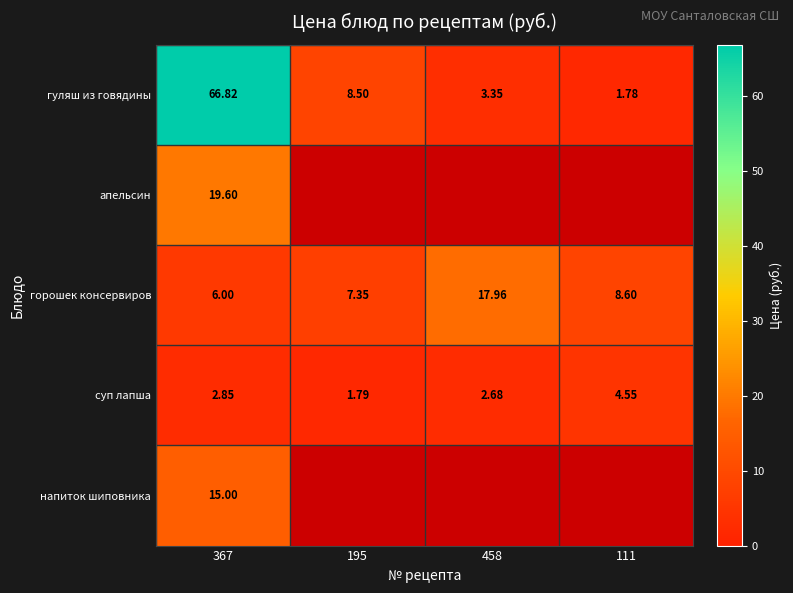

Which has a higher value, 111 or 195?

195